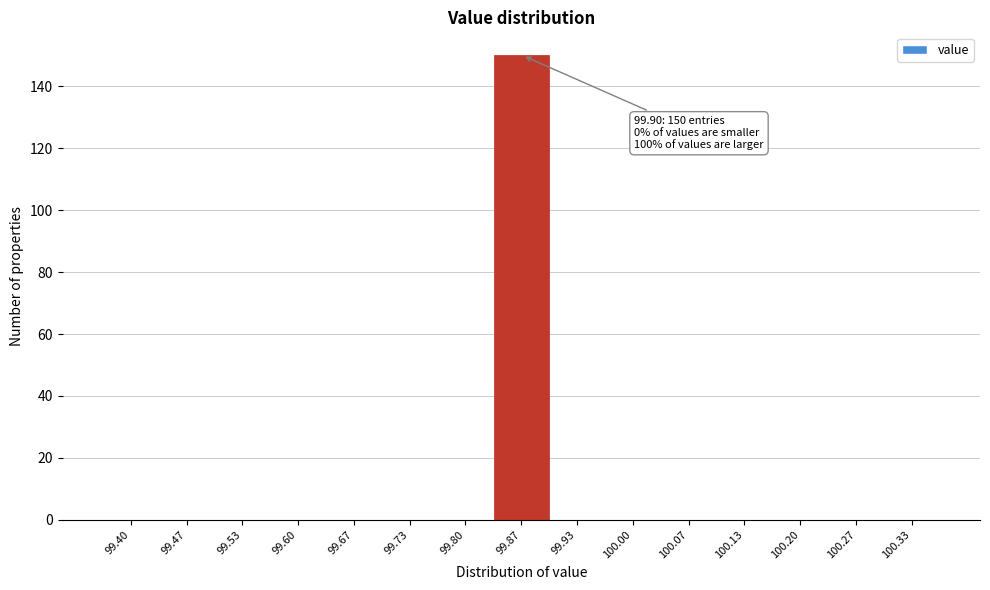

Reading left to right, what are all the values shown in this chart?

99.40=0	99.47=0	99.53=0	99.60=0	99.67=0	99.73=0	99.80=0	99.87=150	99.93=0	100.00=0	100.07=0	100.13=0	100.20=0	100.27=0	100.33=0